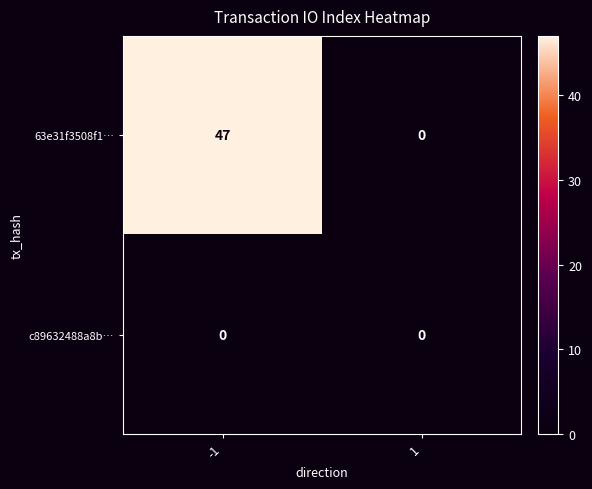

Which series has the largest total across all categories?

63e31f3508f1…